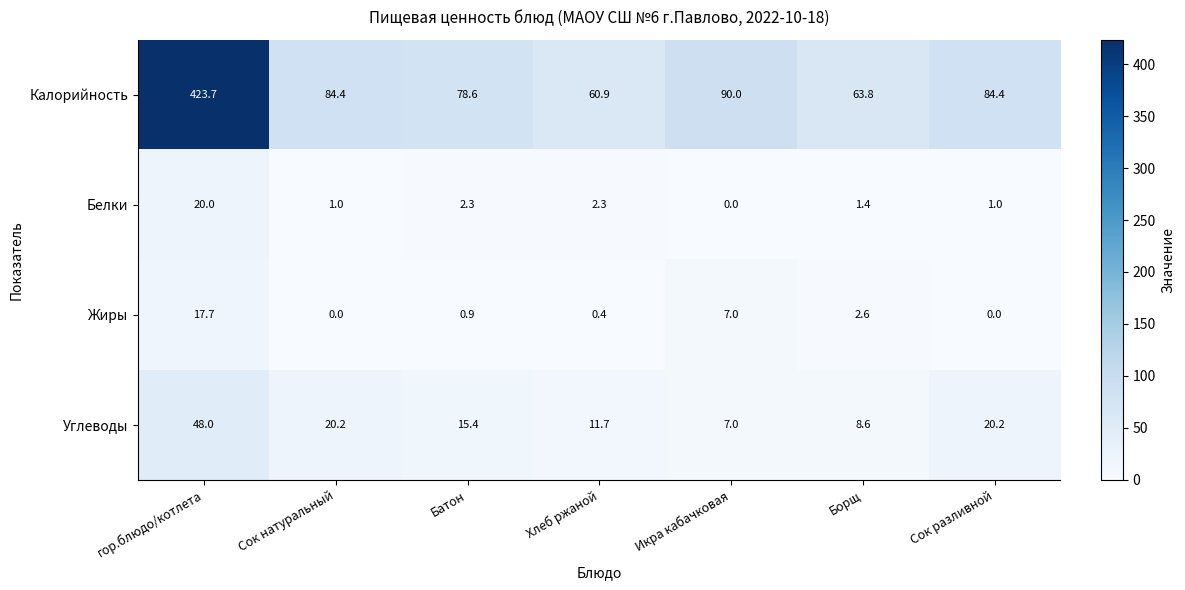

Reading left to right, list all the values displayed in this chart.

Калорийность: гор.блюдо/котлета=423.7	Сок натуральный=84.4	Батон=78.6	Хлеб ржаной=60.9	Икра кабачковая=90.0	Борщ=63.8	Сок разливной=84.4
Белки: гор.блюдо/котлета=20.0	Сок натуральный=1.0	Батон=2.3	Хлеб ржаной=2.3	Икра кабачковая=0.0	Борщ=1.4	Сок разливной=1.0
Жиры: гор.блюдо/котлета=17.7	Сок натуральный=0.0	Батон=0.9	Хлеб ржаной=0.4	Икра кабачковая=7.0	Борщ=2.6	Сок разливной=0.0
Углеводы: гор.блюдо/котлета=48.0	Сок натуральный=20.2	Батон=15.4	Хлеб ржаной=11.7	Икра кабачковая=7.0	Борщ=8.6	Сок разливной=20.2